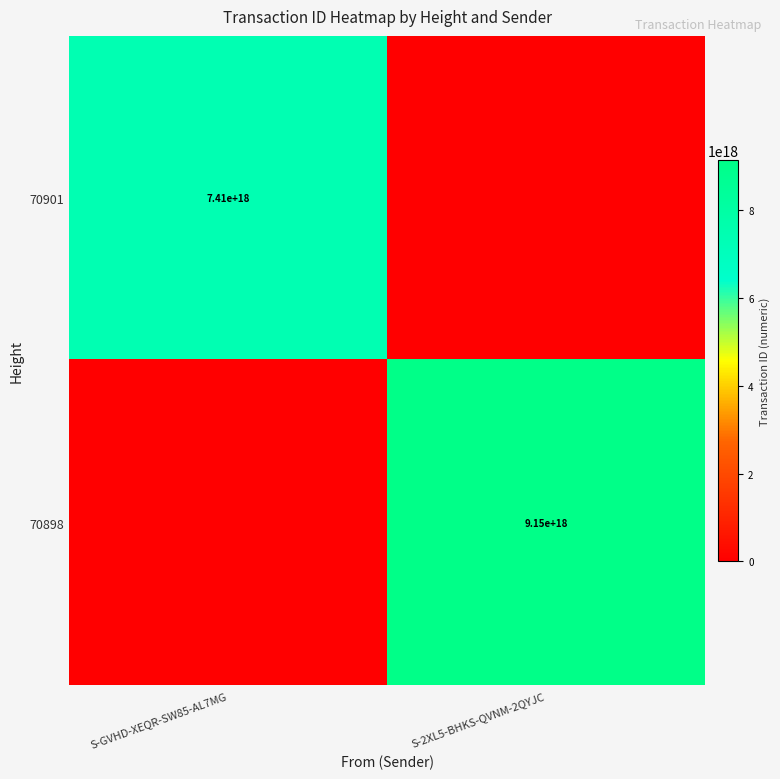

Which category has the highest value across all series?

S-2XL5-BHKS-QVNM-2QYJC